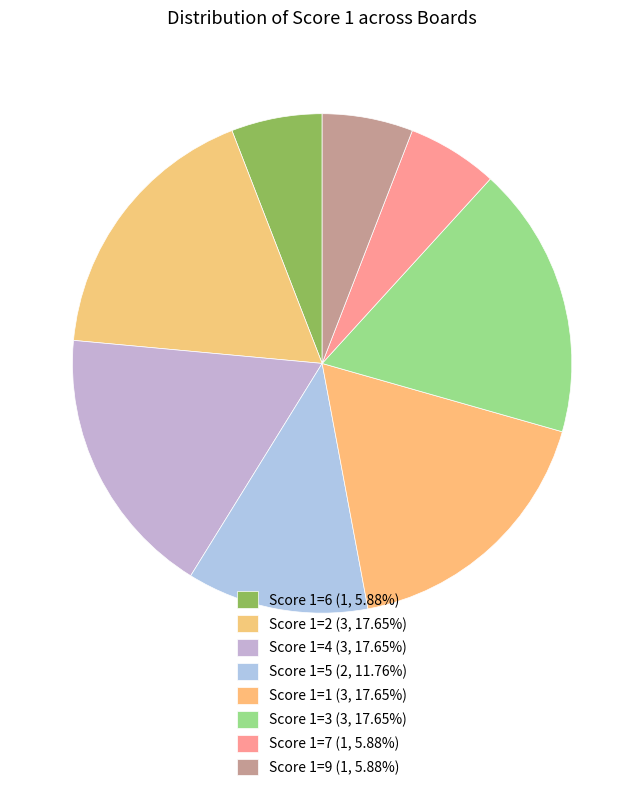

To the nearest percent, what portion does Score 1=7 represent?

6%